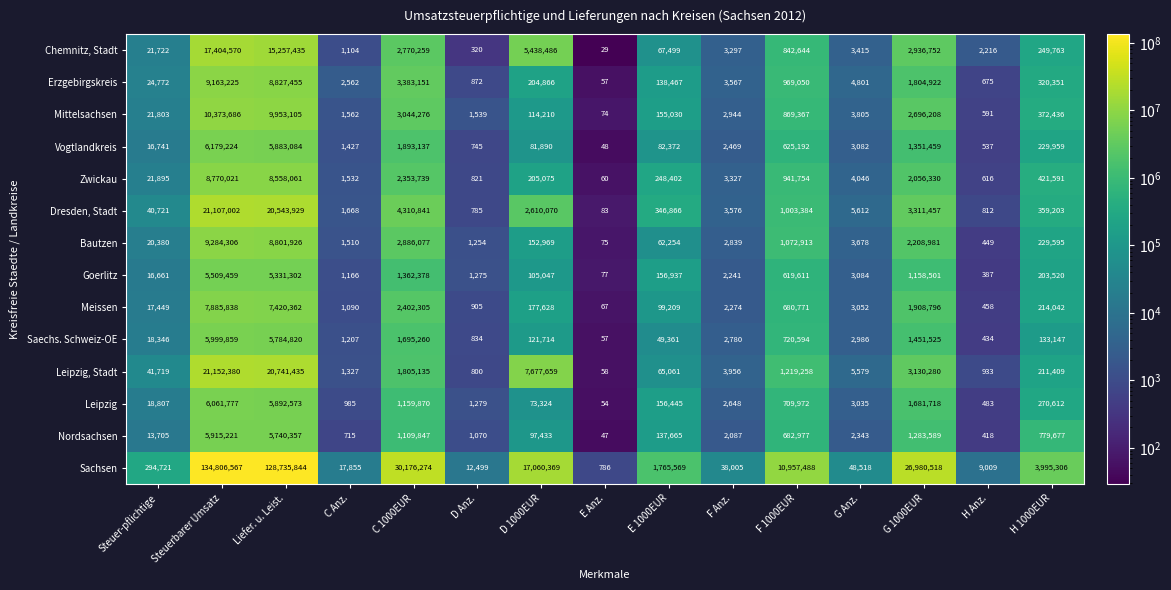

Which series has the widest spread of values?

Sachsen